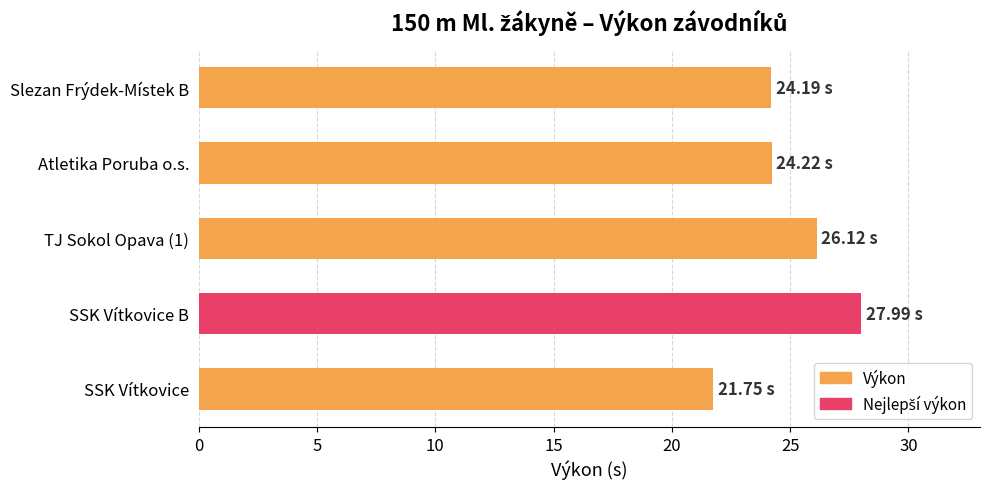

Which label corresponds to the largest value in the chart?

SSK Vítkovice B